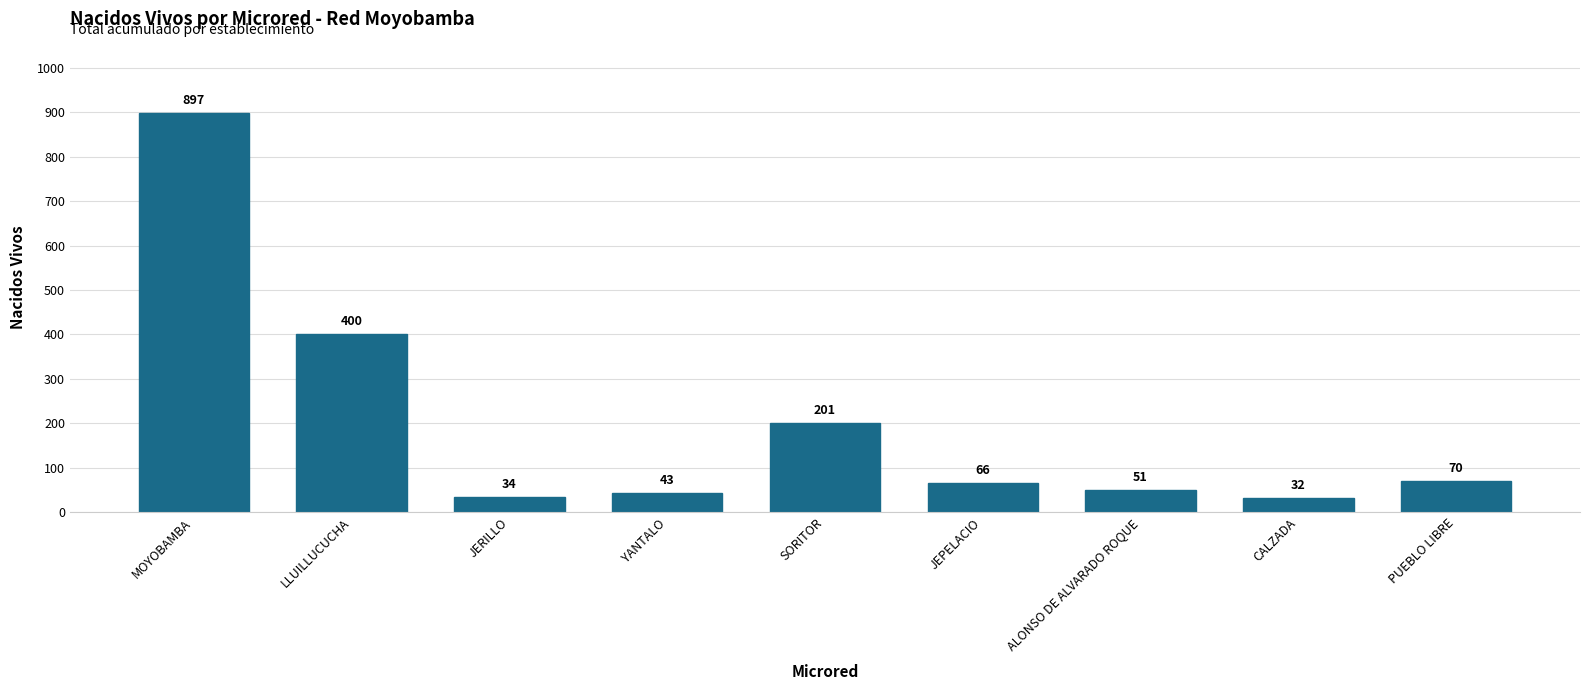

How many bars are there in total?

9